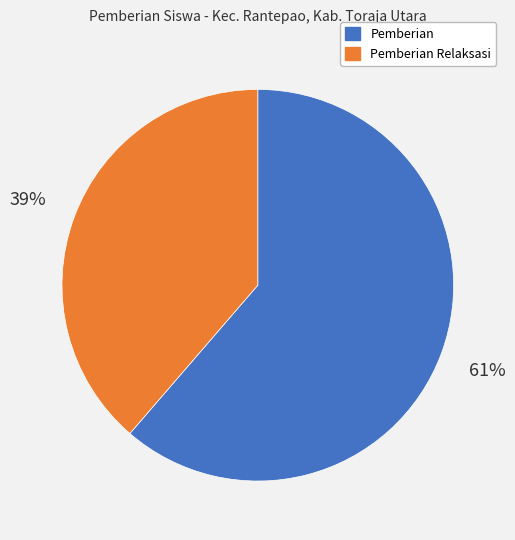

To the nearest percent, what portion does Pemberian represent?

61%